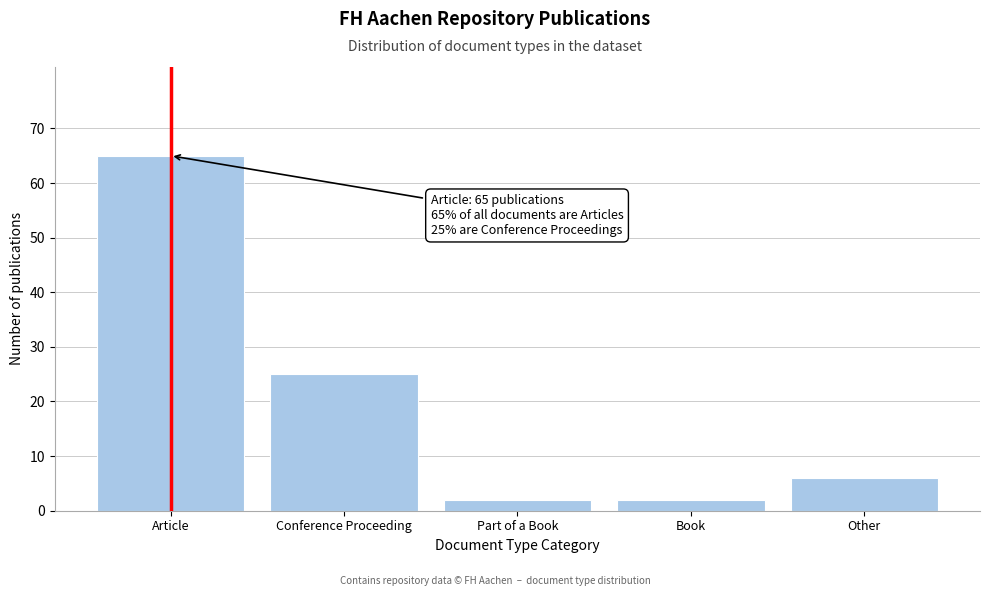

Reading left to right, what are all the values shown in this chart?

65	25	2	2	6